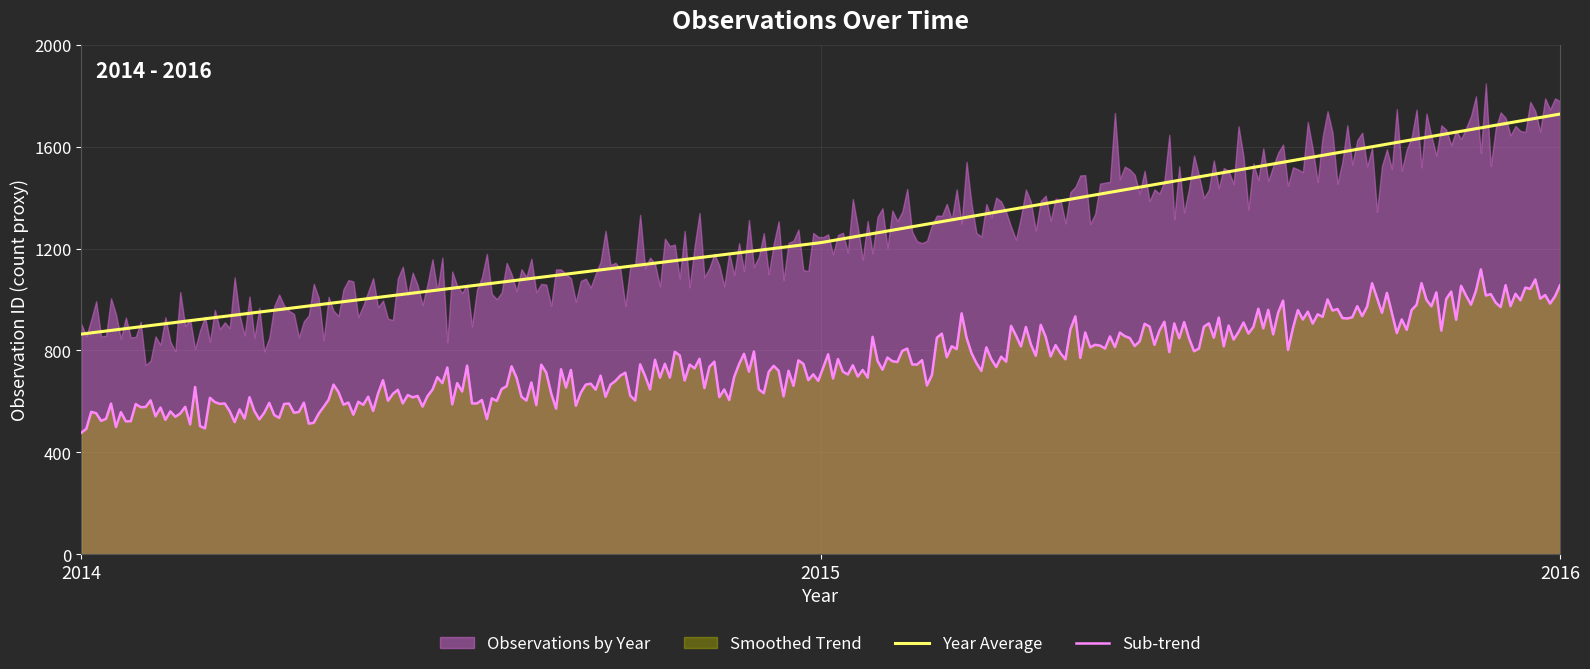

List the labels in order of value, largest first.

2016, 2015, 2014